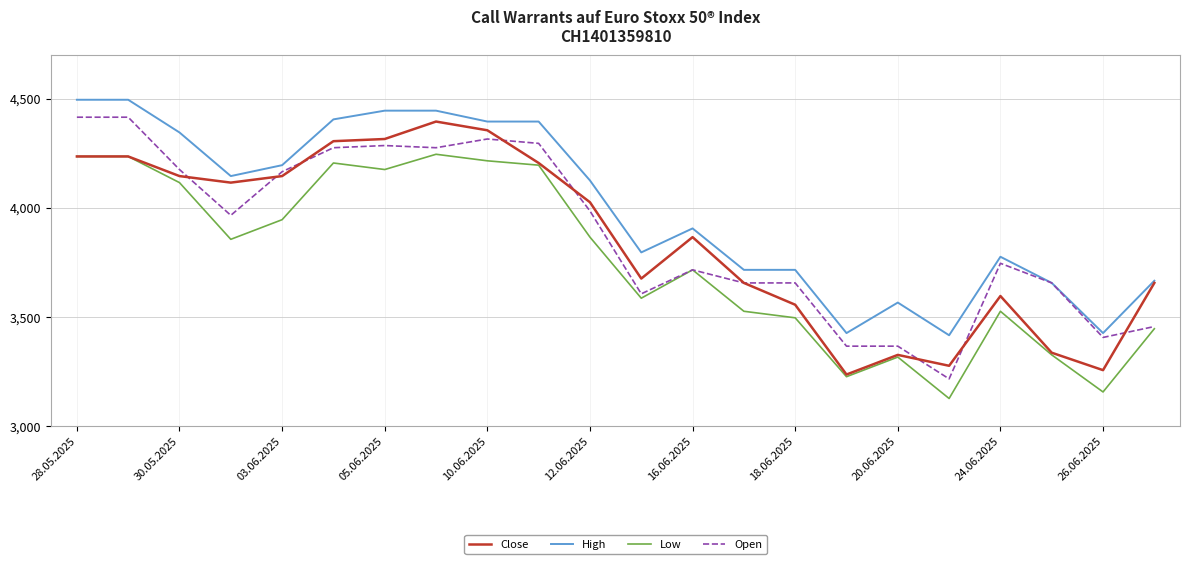

What is the minimum value for High?

3415